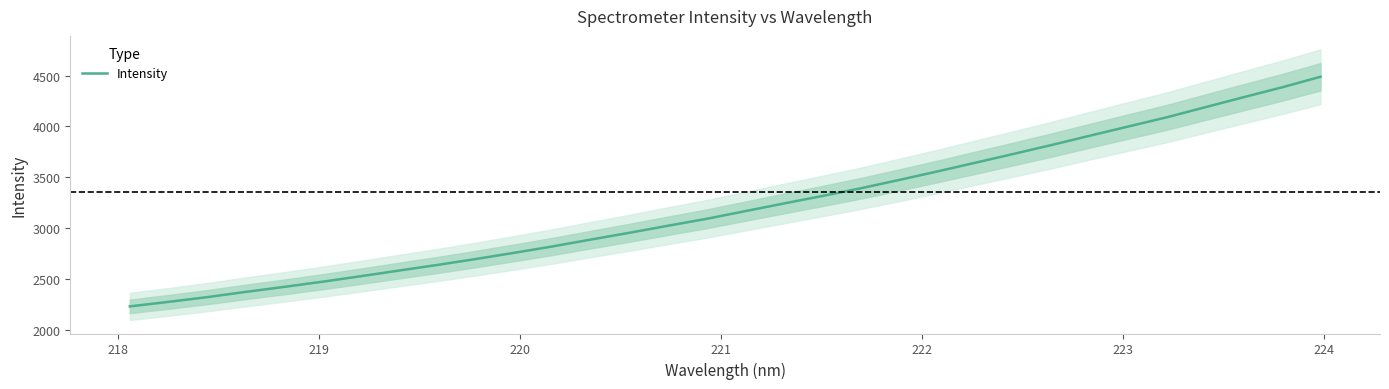

How many lines are shown in the chart?

1